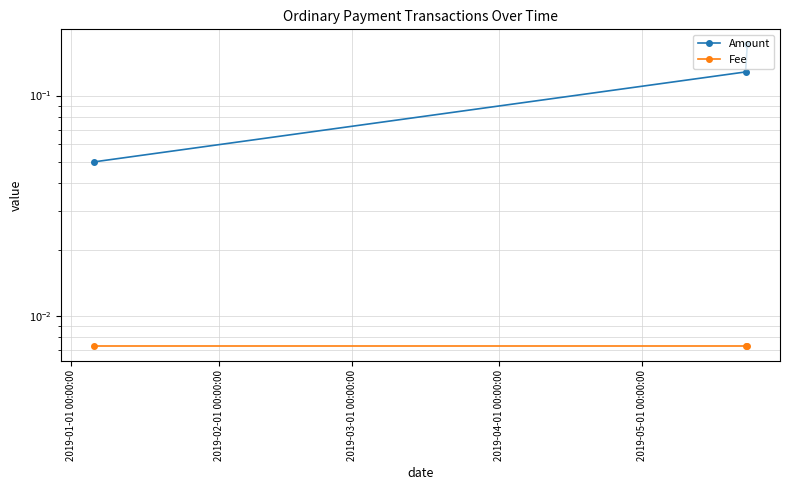

What is the average value of the Amount series?

0.1